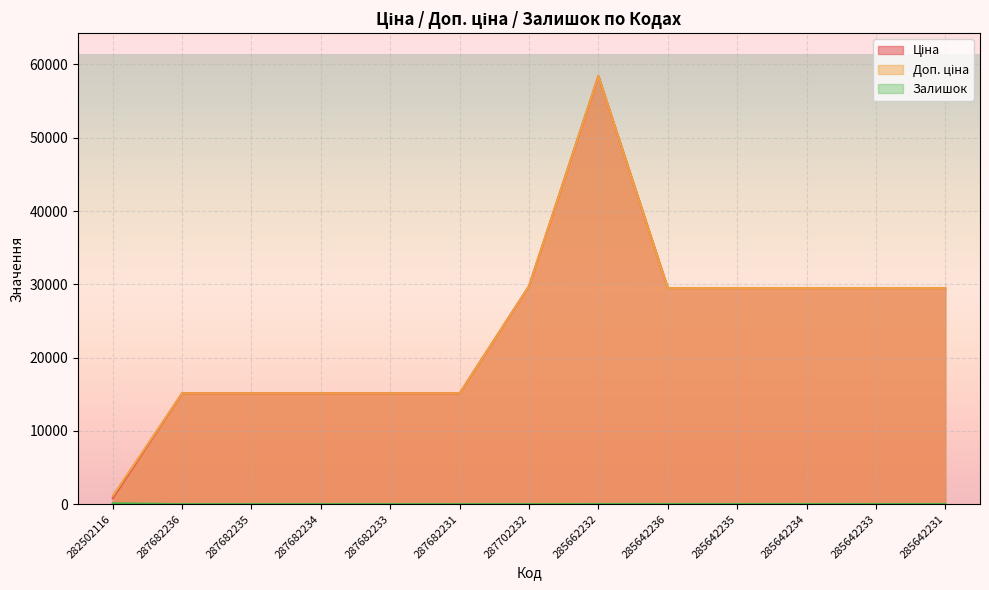

What is the value of the Залишок point at the 11th from the left?

10.0